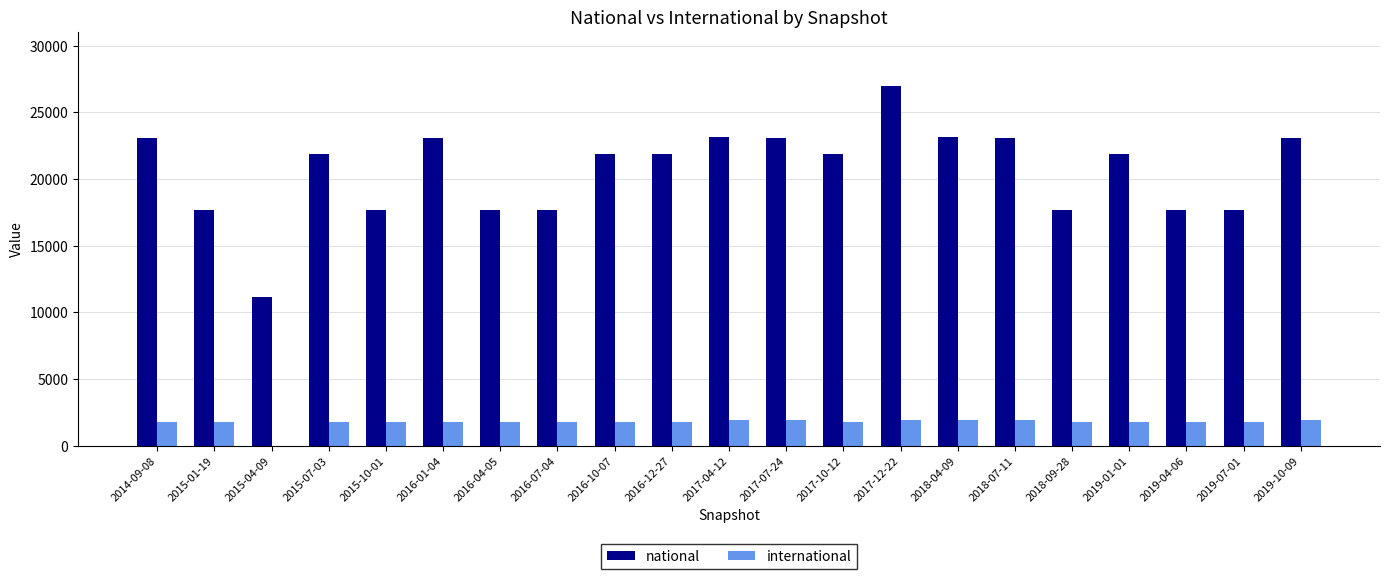

What value does the international series have at 2016-04-05?

1825